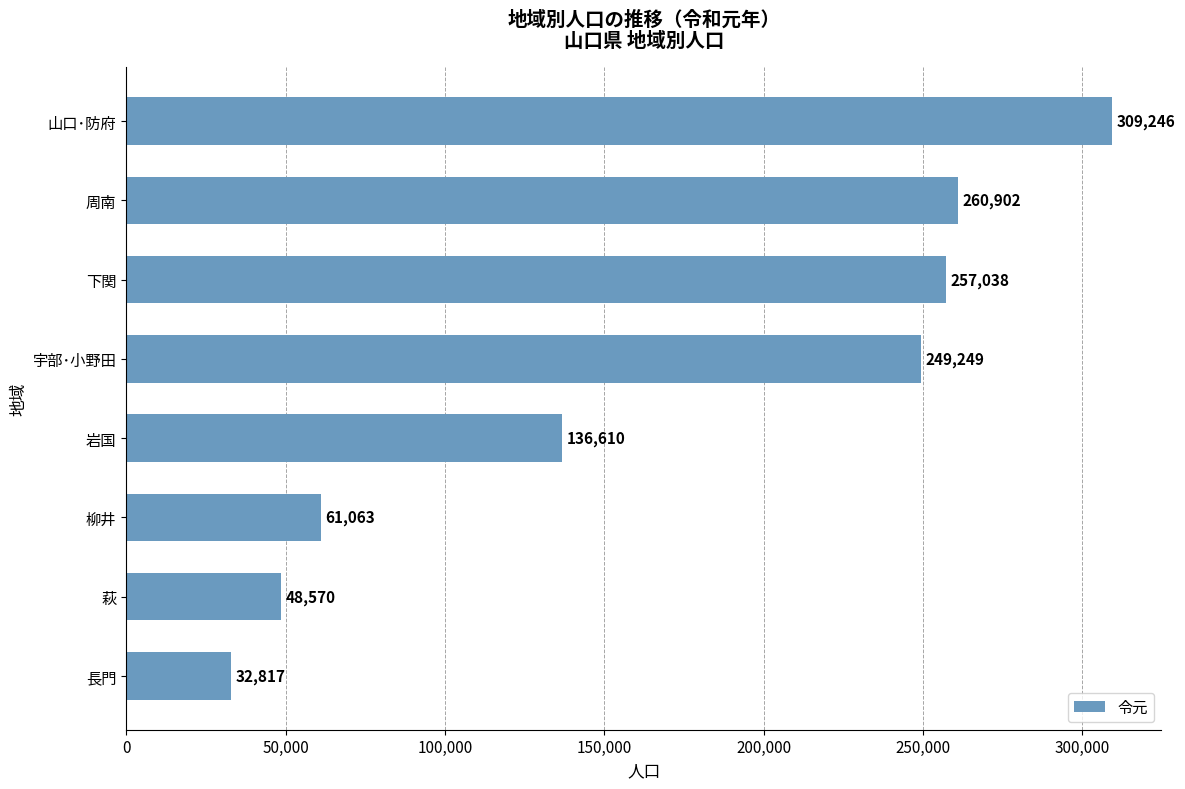

Which has a higher value, 山口･防府 or 萩?

山口･防府